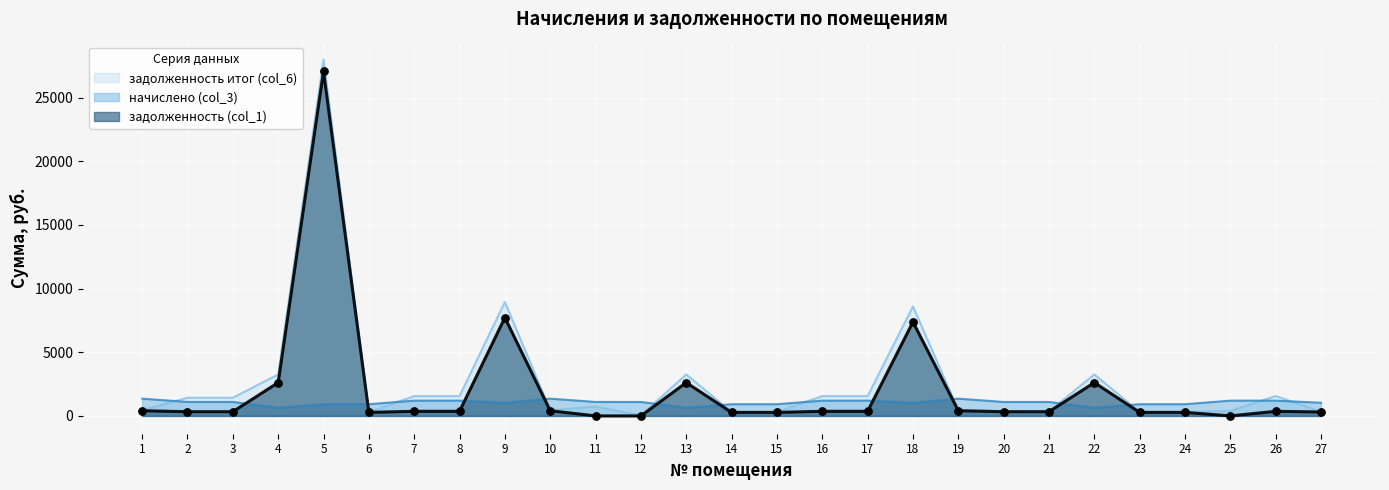

Which series reaches the minimum Y coordinate?

задолженность (col_1)